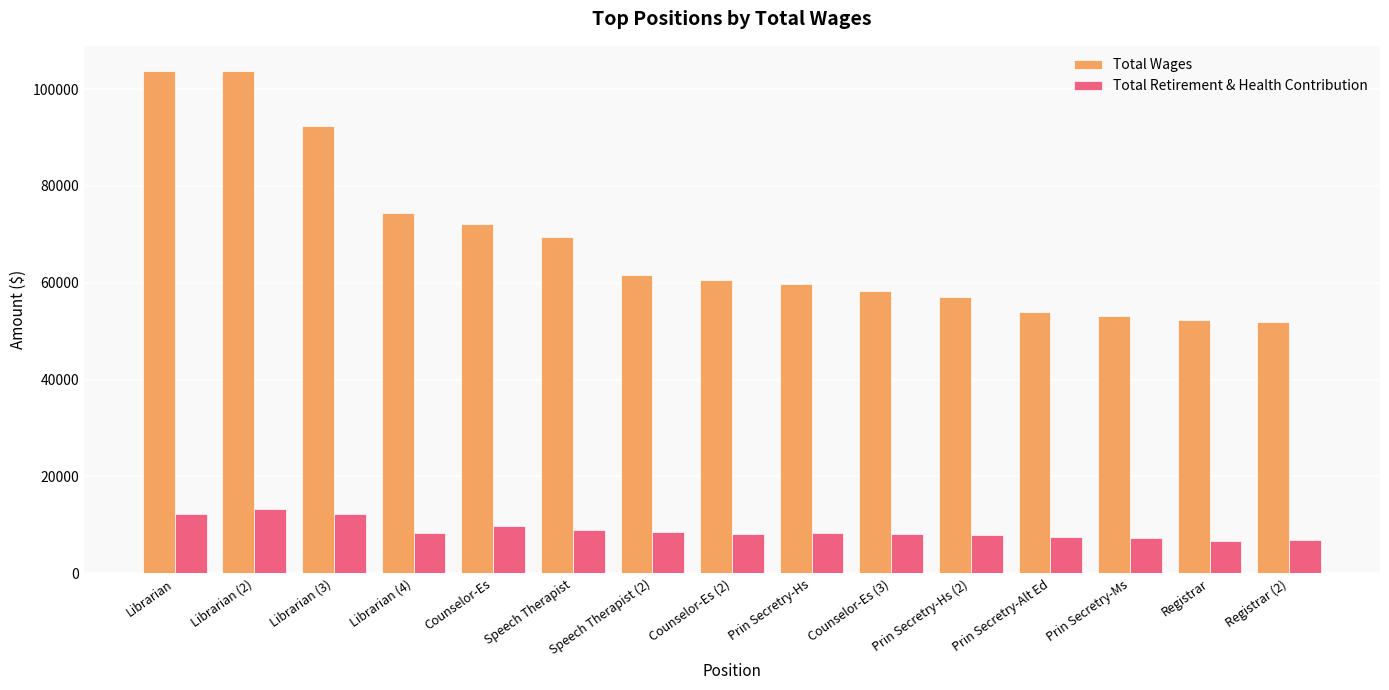

Where is Total Retirement & Health Contribution nearest to the value 9937?

Counselor-Es